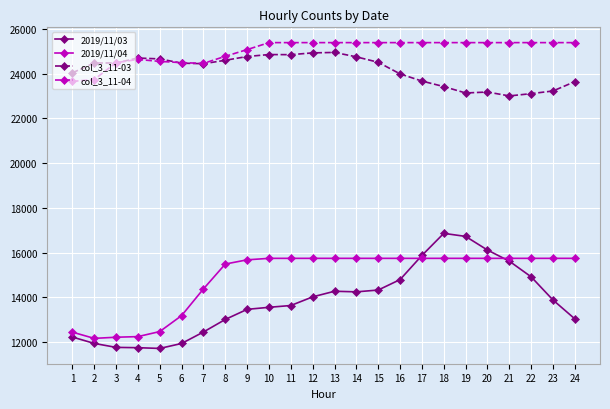

Which series has the largest total across all categories?

col_3_11-04